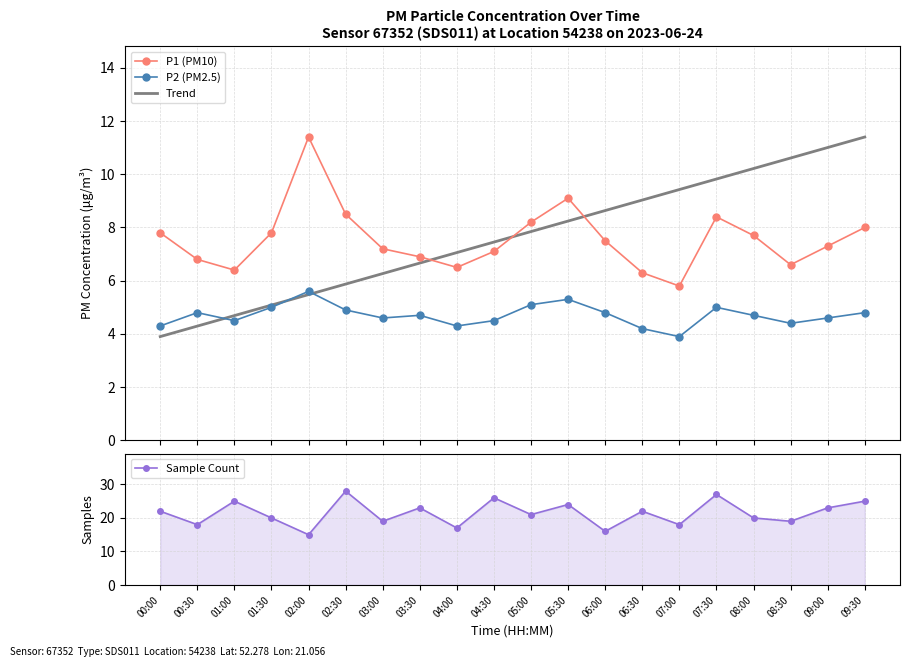

The Trend series shows 15.5 at 07:30. True or false?

False